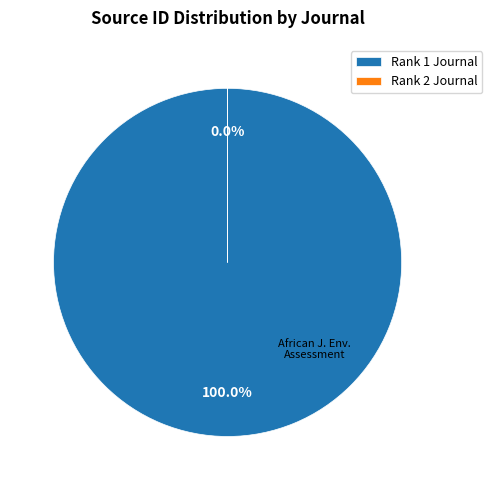

How many slices are in this pie chart?

2